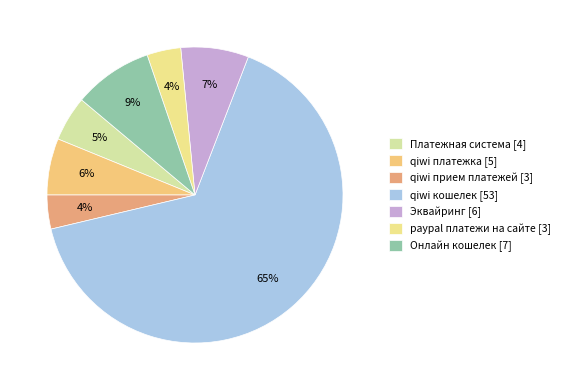

To the nearest percent, what percentage of the pie is Эквайринг?

7%